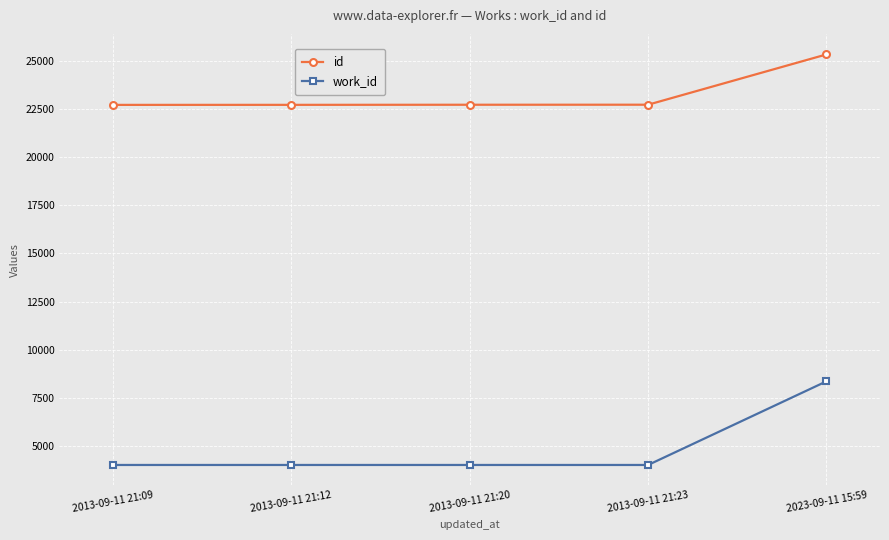

What is the greatest value displayed?

25322